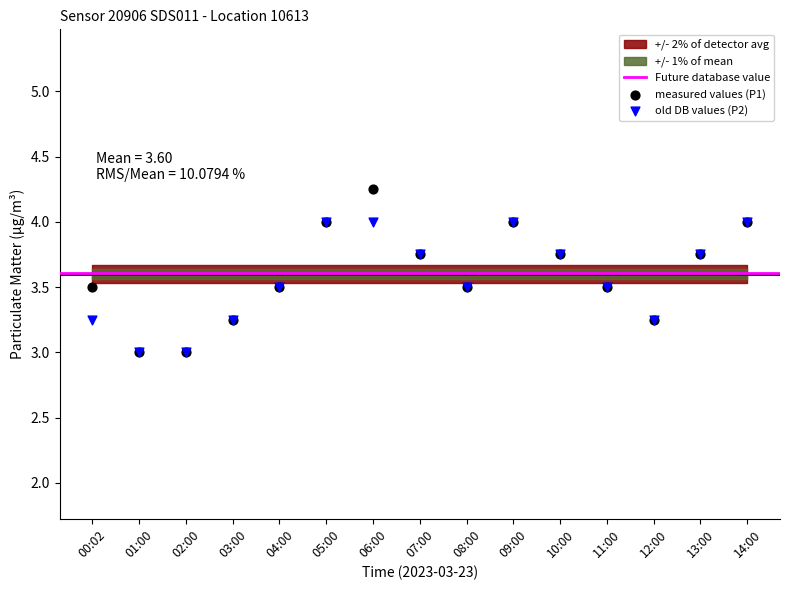

Which series reaches the minimum Y coordinate?

P1